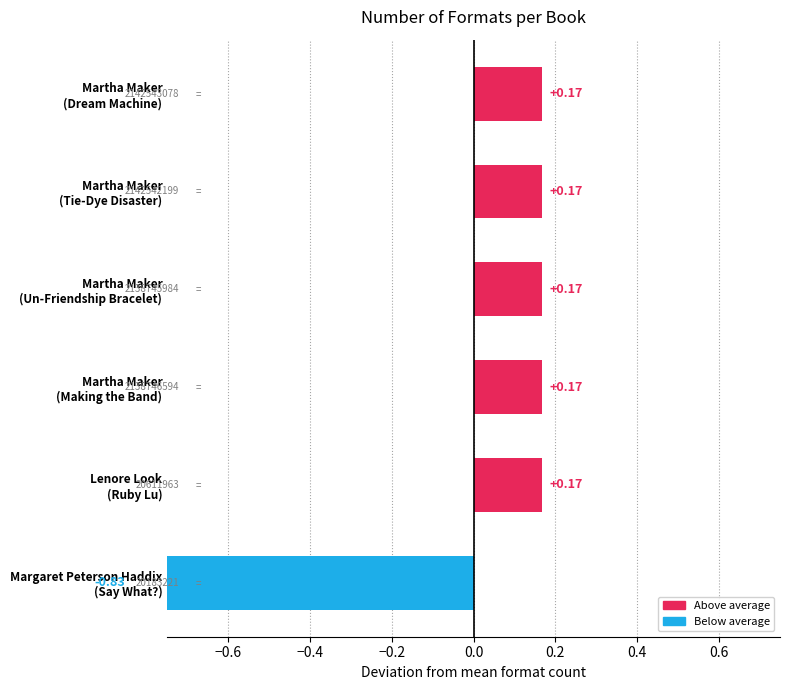

How many data points are above 0?

5